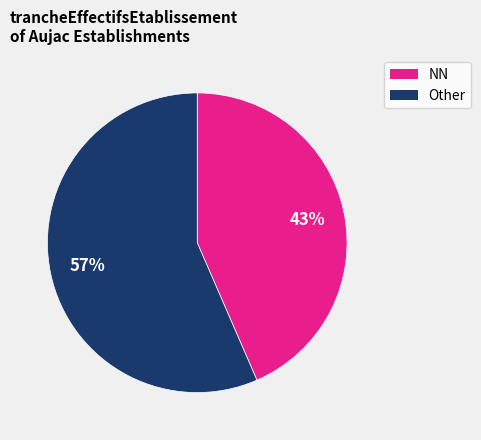

Is there a majority slice in this chart?

Yes